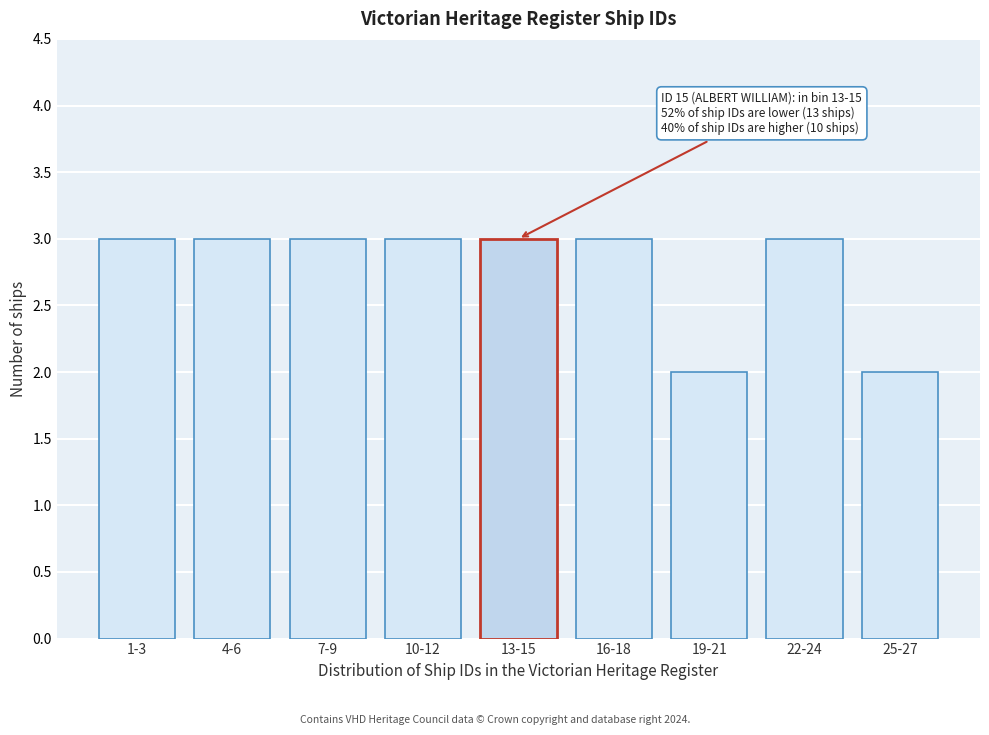

Reading right to left, transcribe all the data shown in this chart.

2	3	2	3	3	3	3	3	3